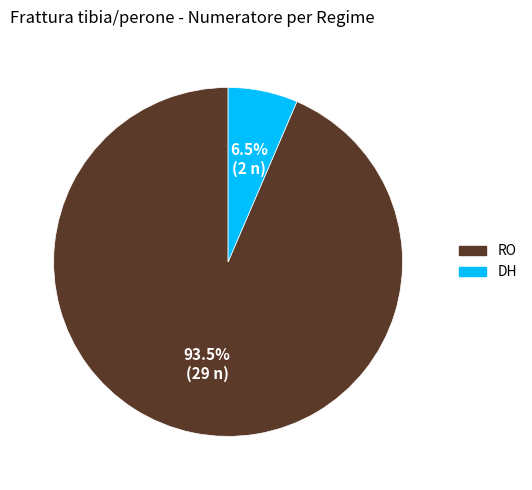

Which has a higher value, DH or RO?

RO